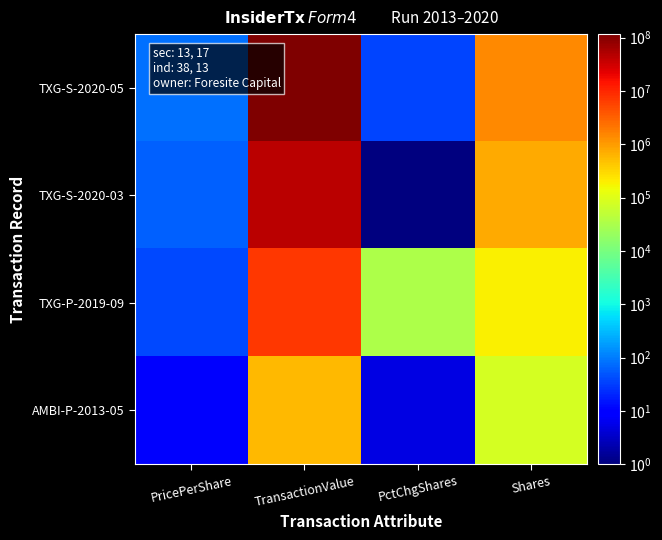

How many distinct data groups are displayed?

4